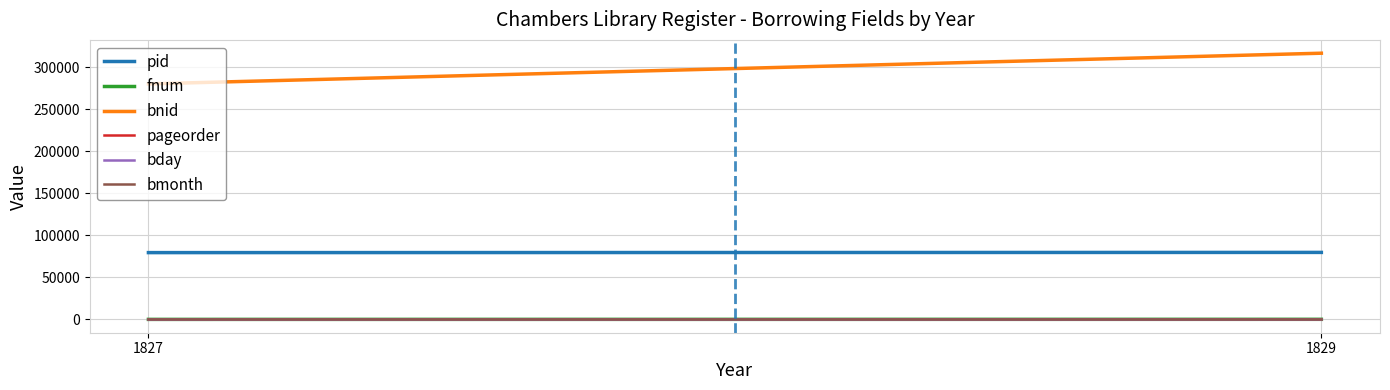

What is the sum of all pageorder values?

29